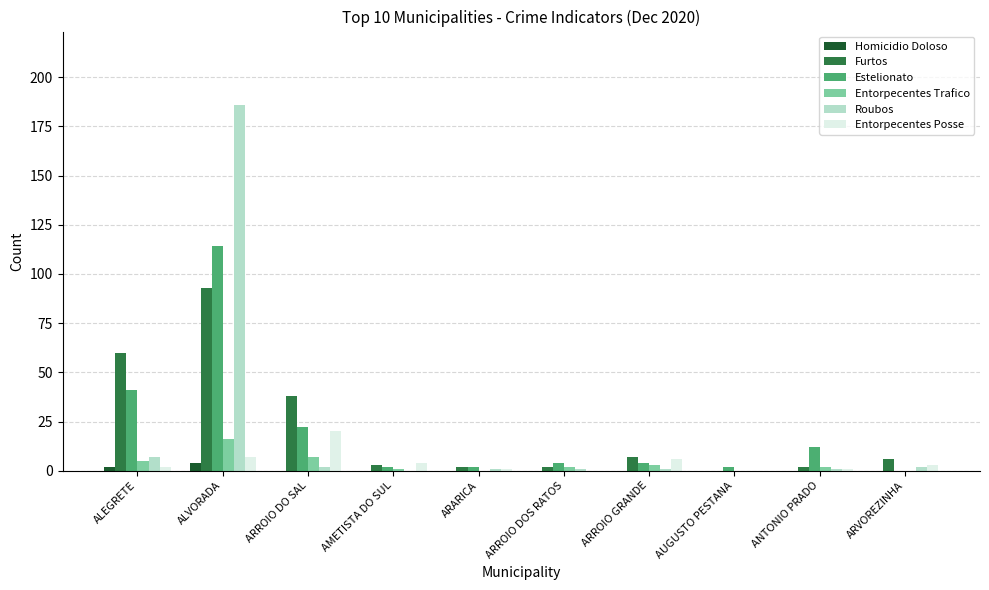

Is the value of Entorpecentes Posse at ANTONIO PRADO greater than the value of Entorpecentes Trafico at ARROIO DO SAL?

No